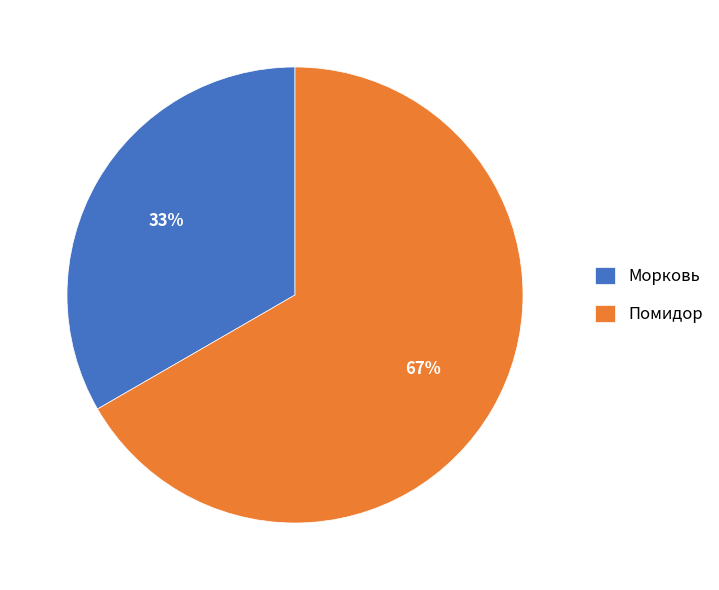

What is the ratio of the value at Морковь to the value at Помидор?

0.5